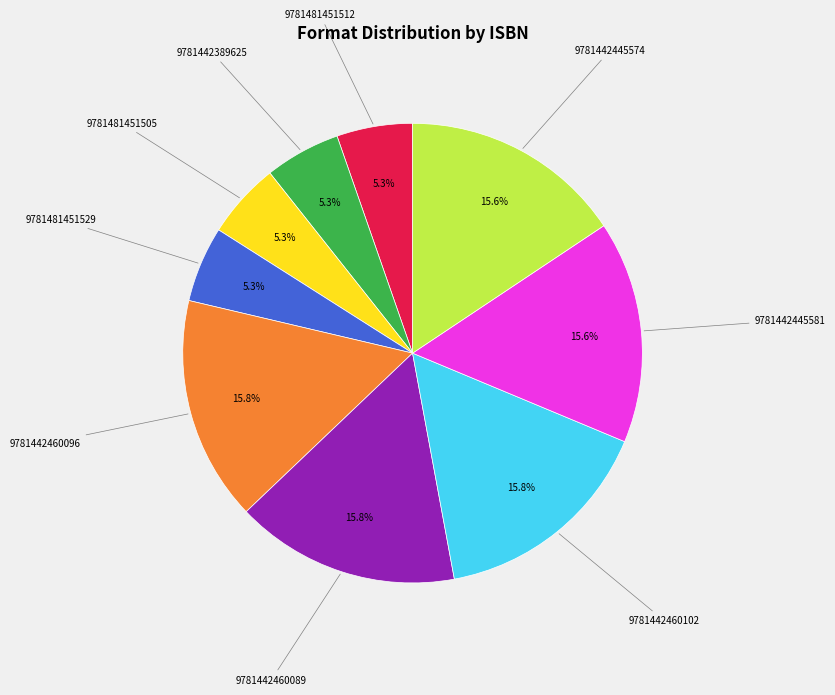

Is there any slice that represents more than half of the pie?

No